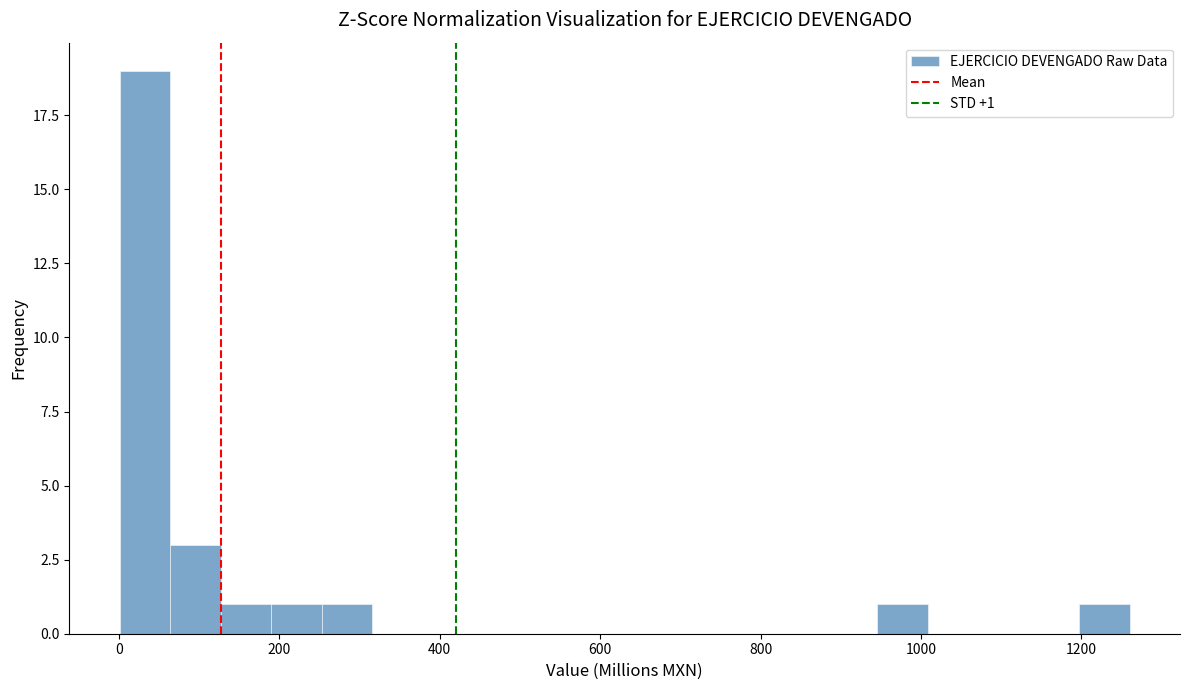

Around what value on the x-axis is the tallest bar? Give the approximate position of its centre, as read against the axis.

40